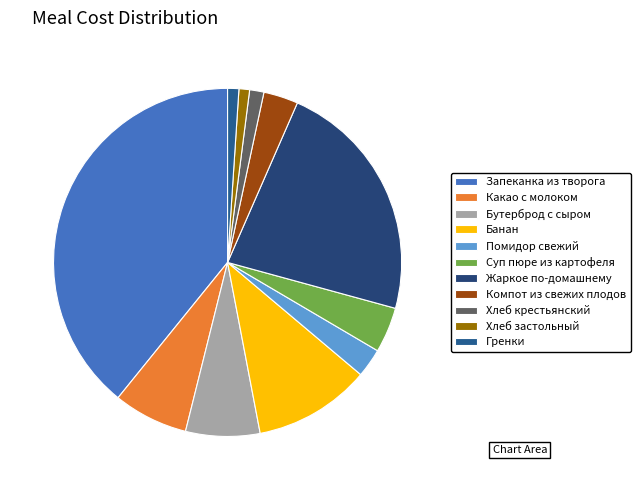

To the nearest percent, what percentage of the pie is Хлеб застольный?

1%